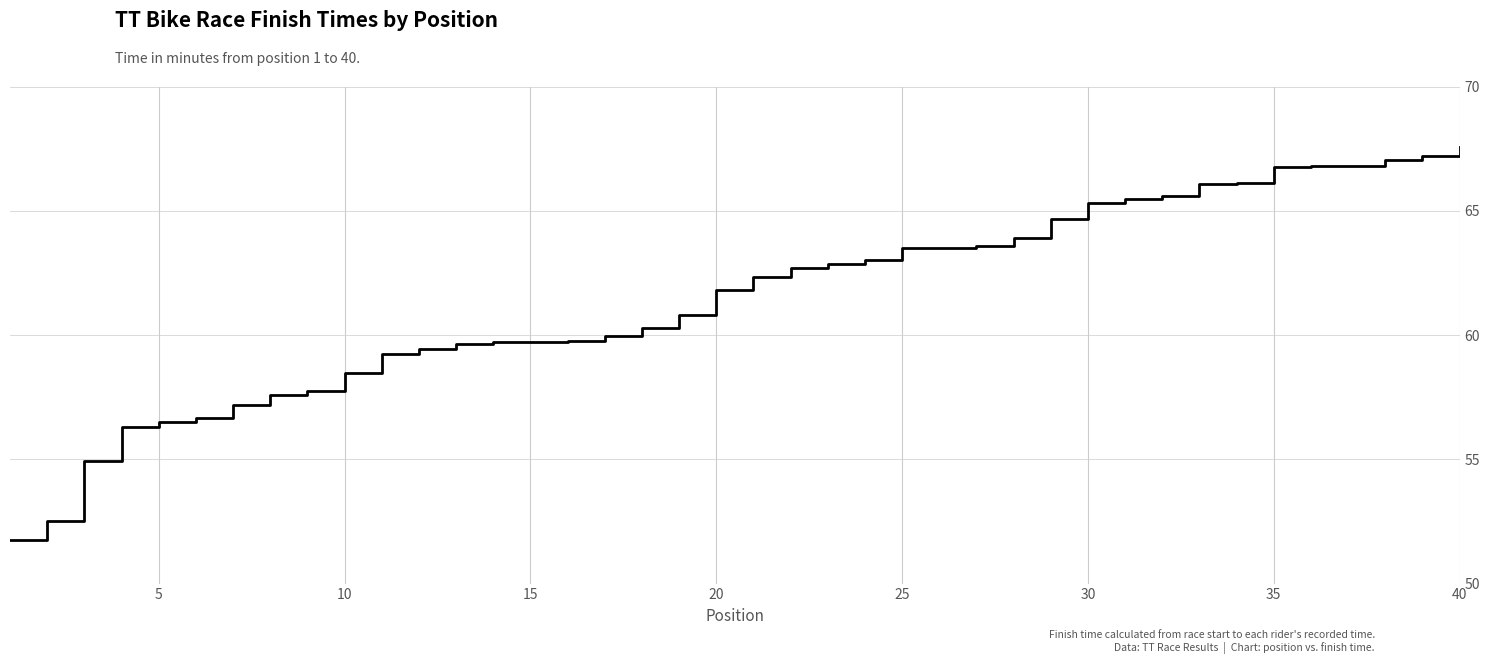

What is the smallest value displayed?

51.8